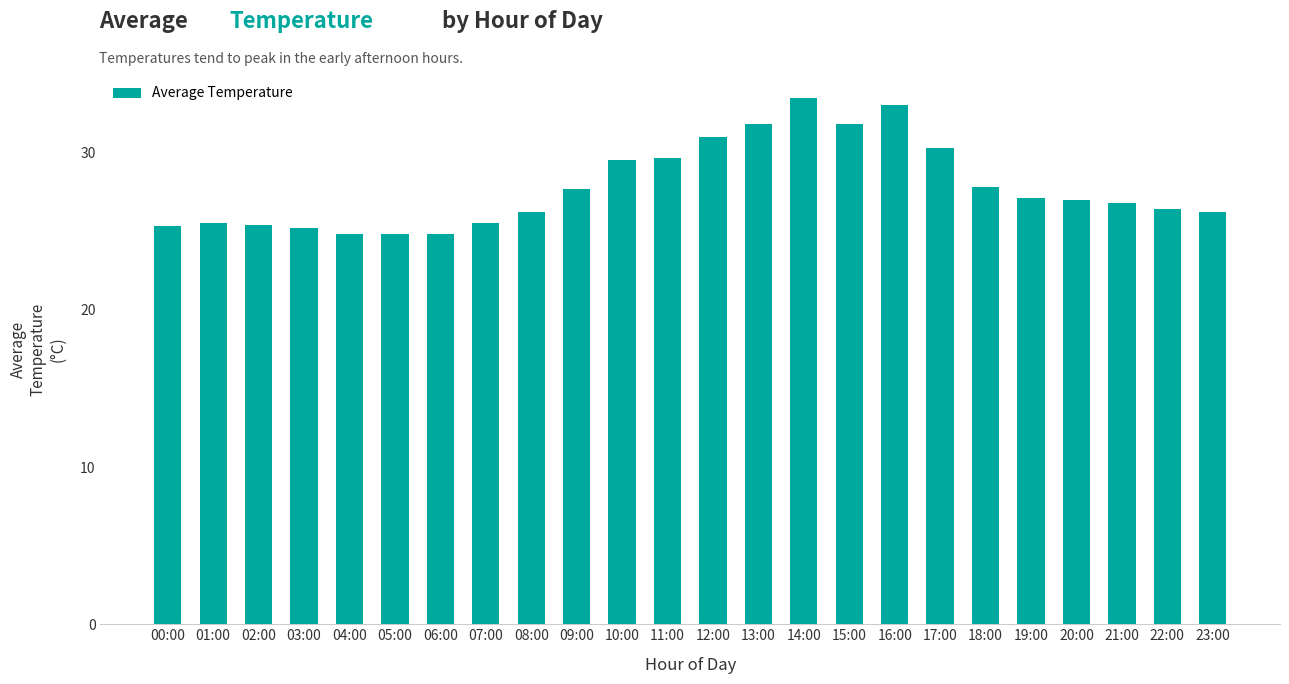

What is the label of the 24th bar from the right?

00:00